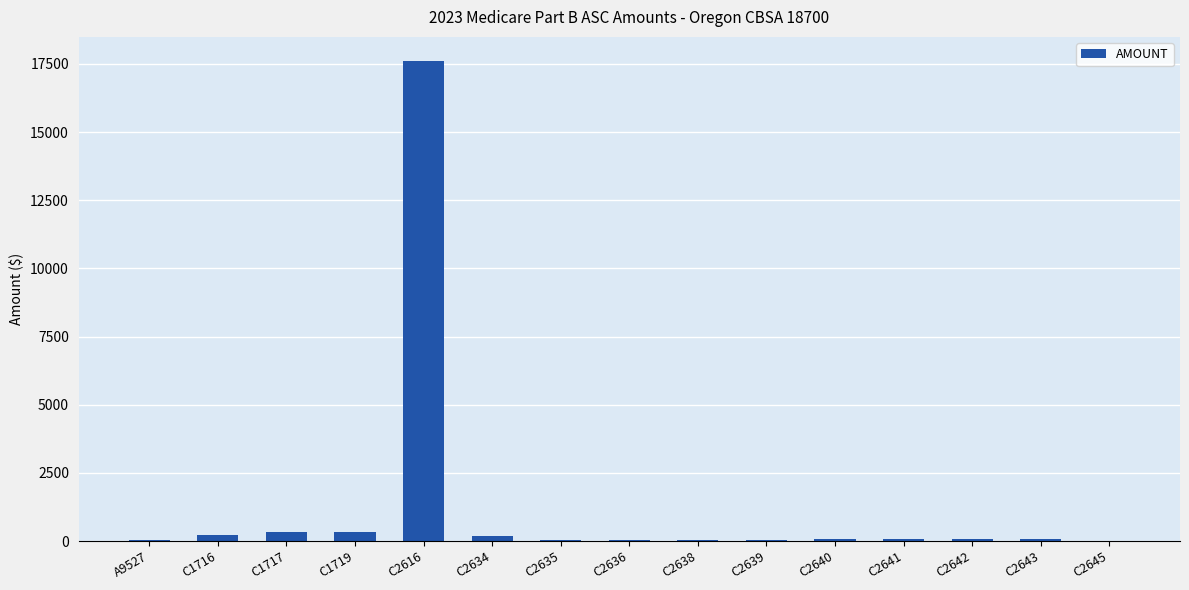

The chart shows a value of 335.7 at C1717. True or false?

True